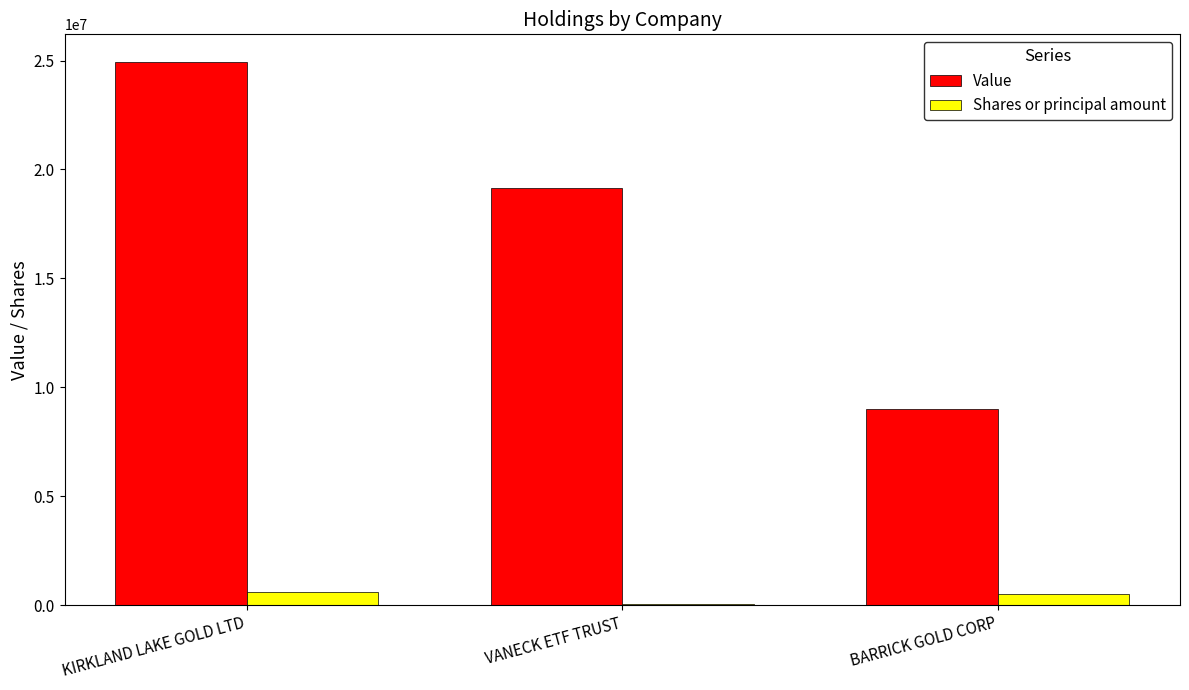

What is the average value of the Value series?

17716333